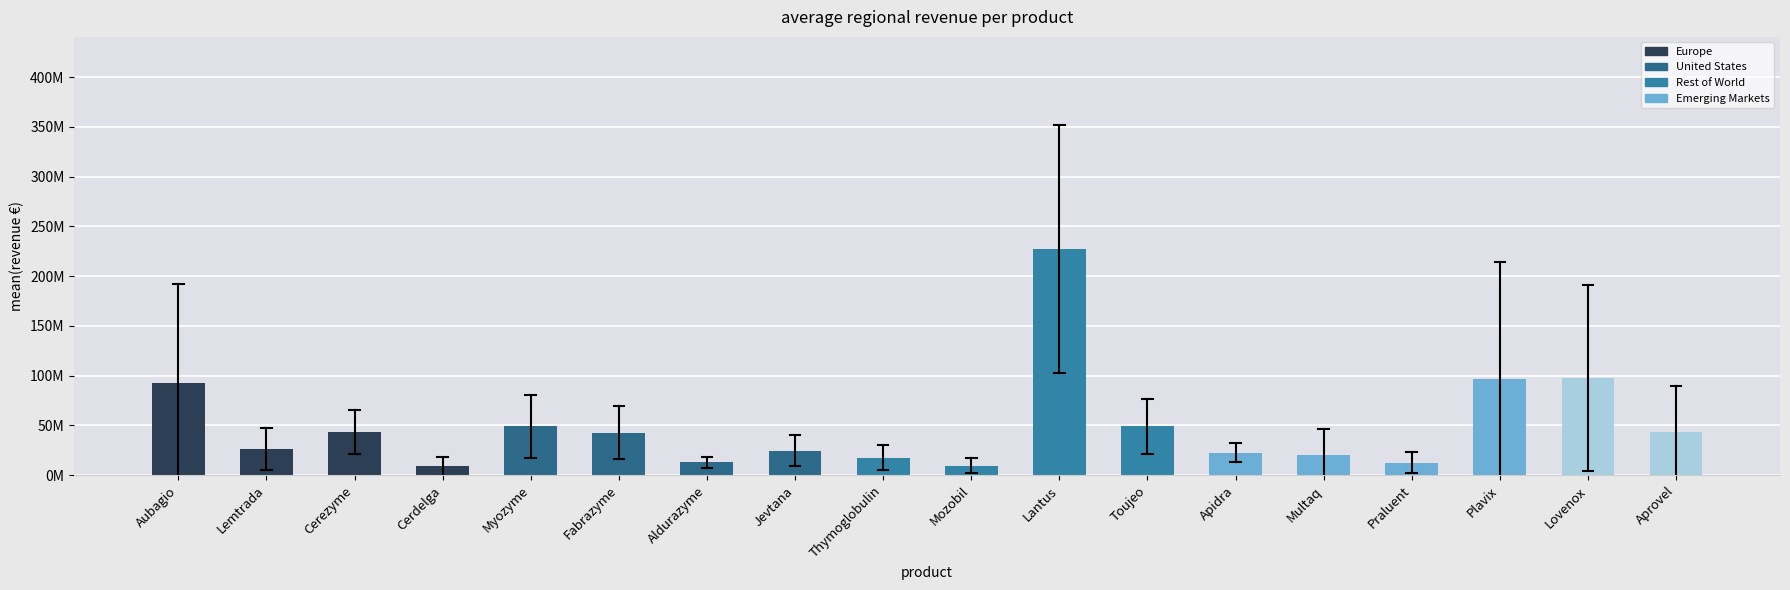

Does the chart contain any negative values?

No